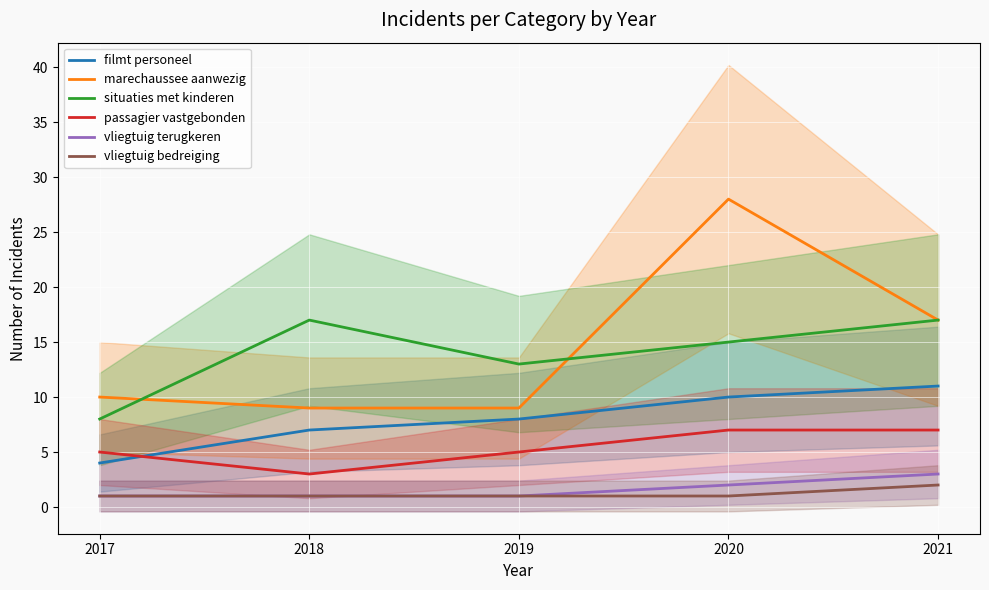

Which series has the largest range (max minus min)?

marechaussee aanwezig